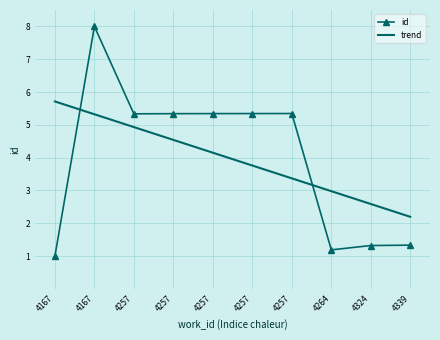

What are all the series names shown in the legend?

id, trend